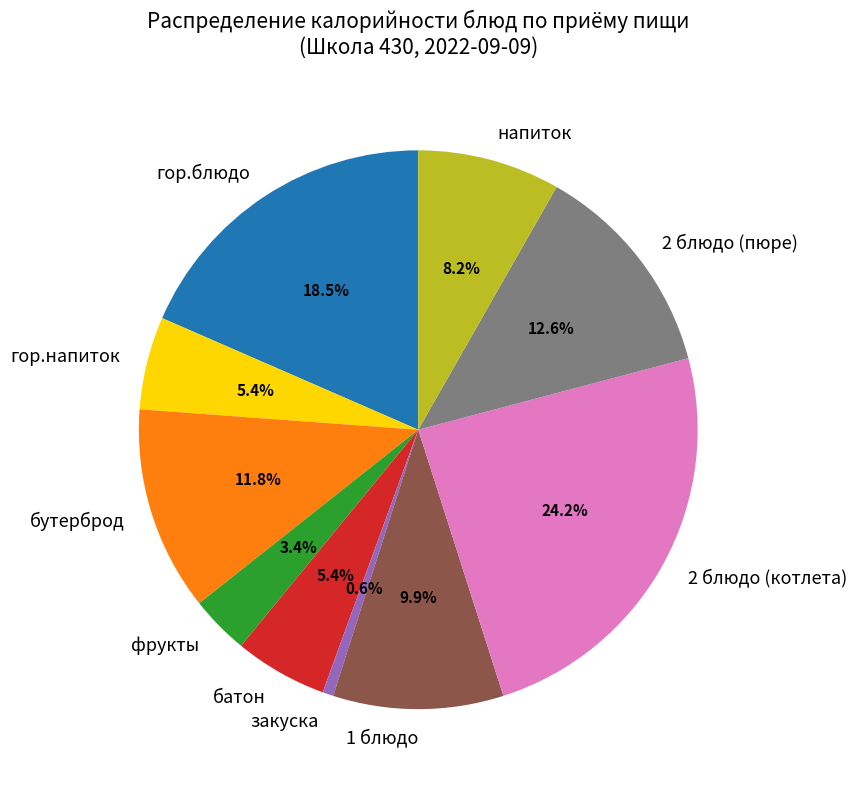

Which slice is the smallest?

закуска